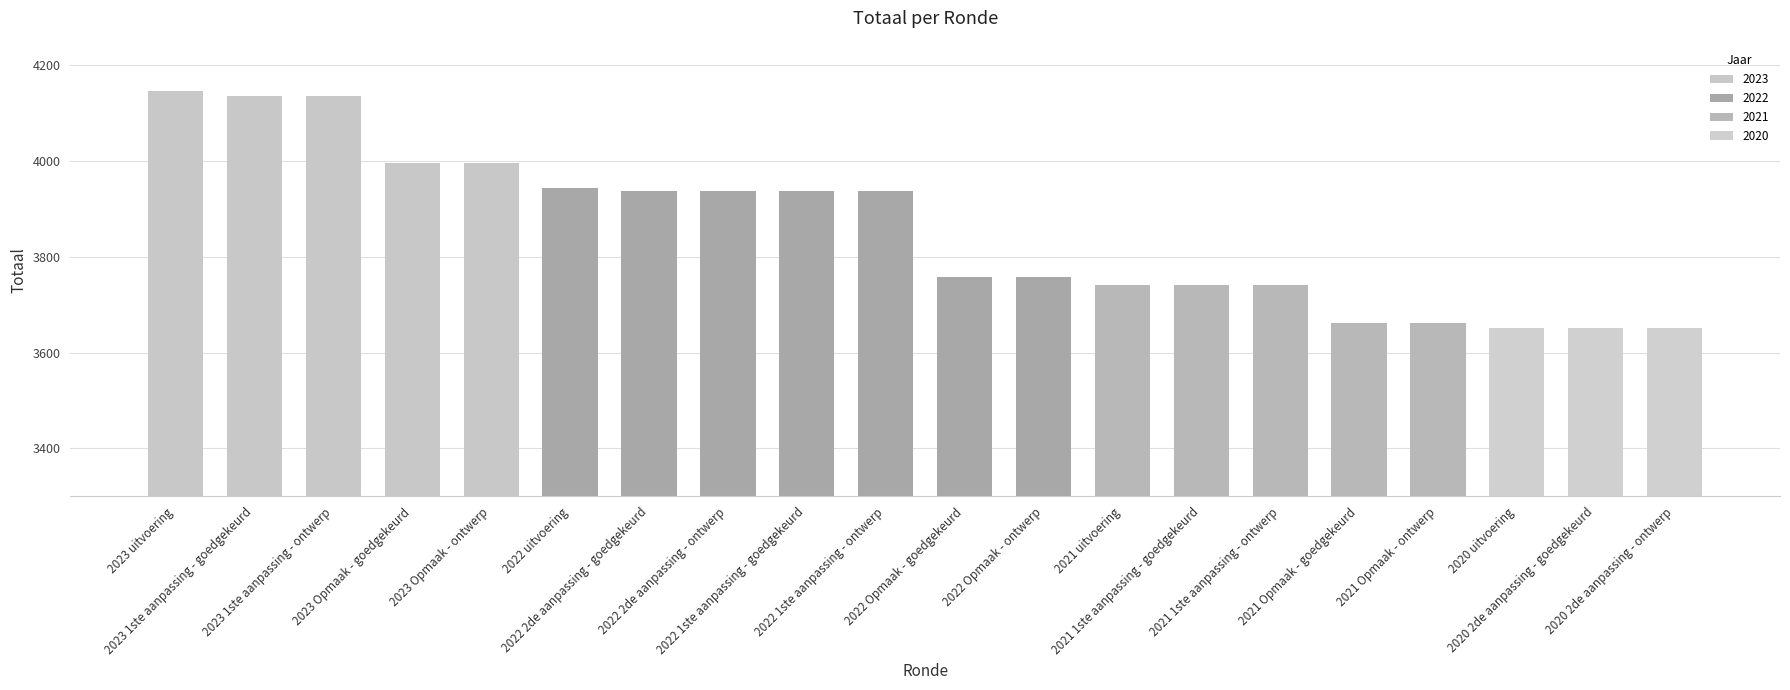

What is the greatest value displayed?

4146